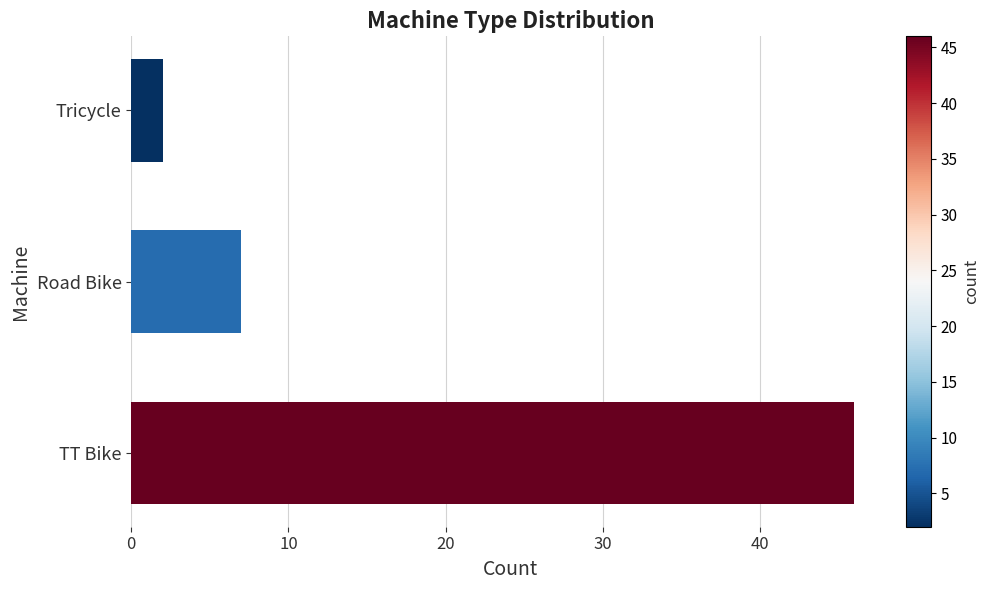

True or false: the data shows 75 at TT Bike.

False